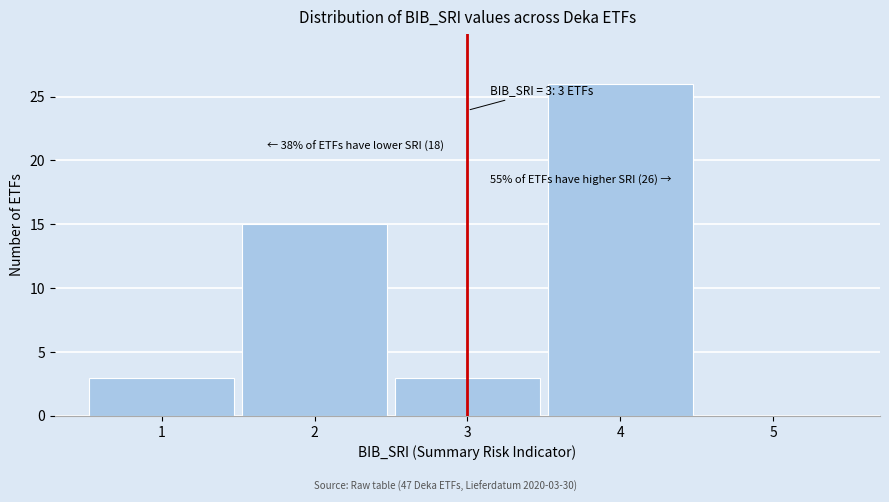

Reading left to right, what are all the values shown in this chart?

1=3	2=15	3=3	4=26	5=0